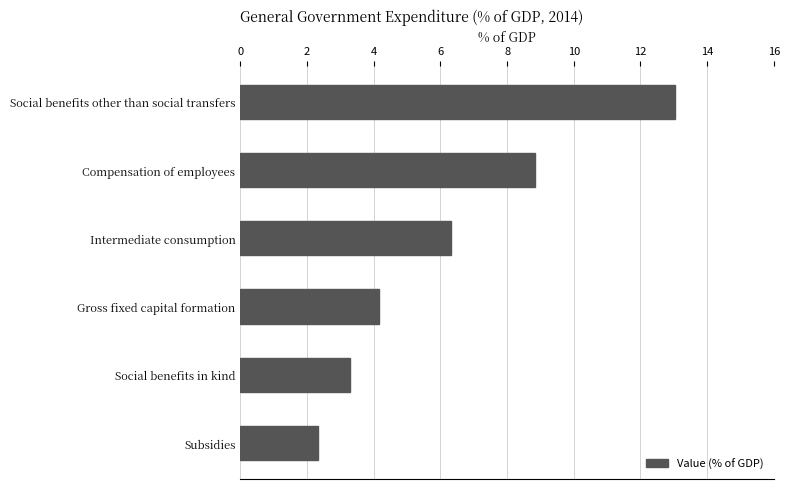

List the labels in order of value, smallest first.

Subsidies, Social benefits in kind, Gross fixed capital formation, Intermediate consumption, Compensation of employees, Social benefits other than social transfers